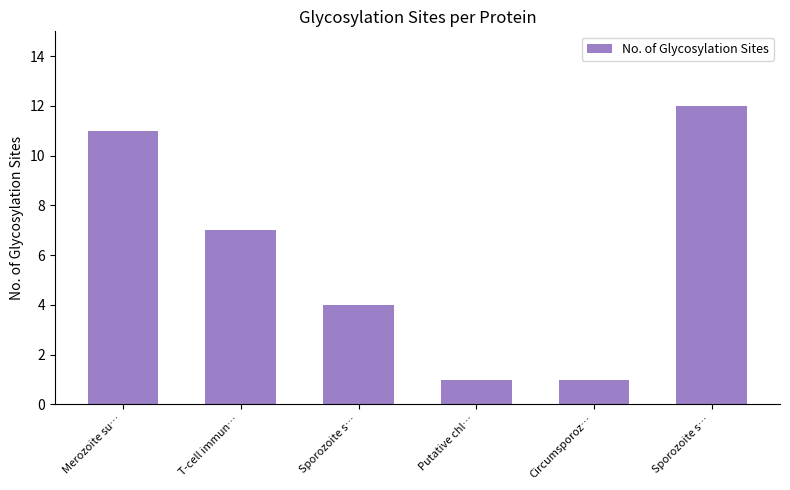

How many categories are shown in the chart?

6